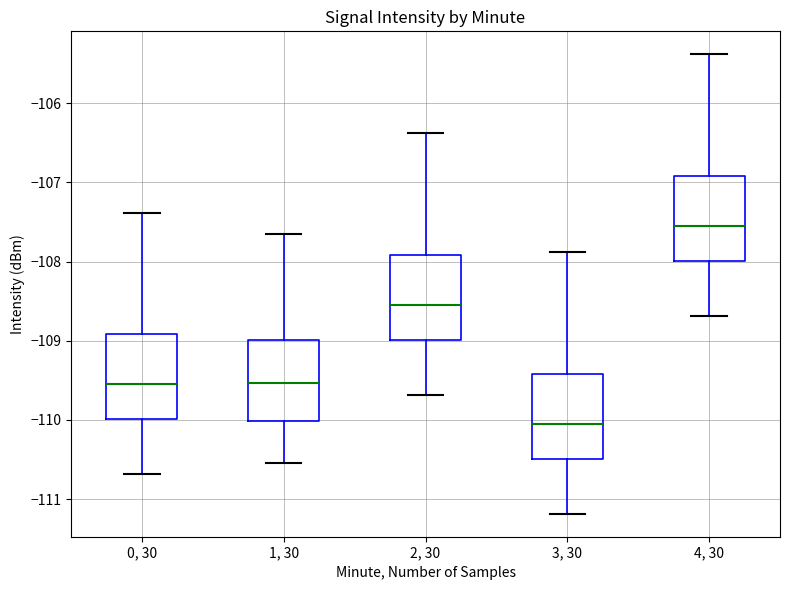

Which box's median line is the highest?

4, 30